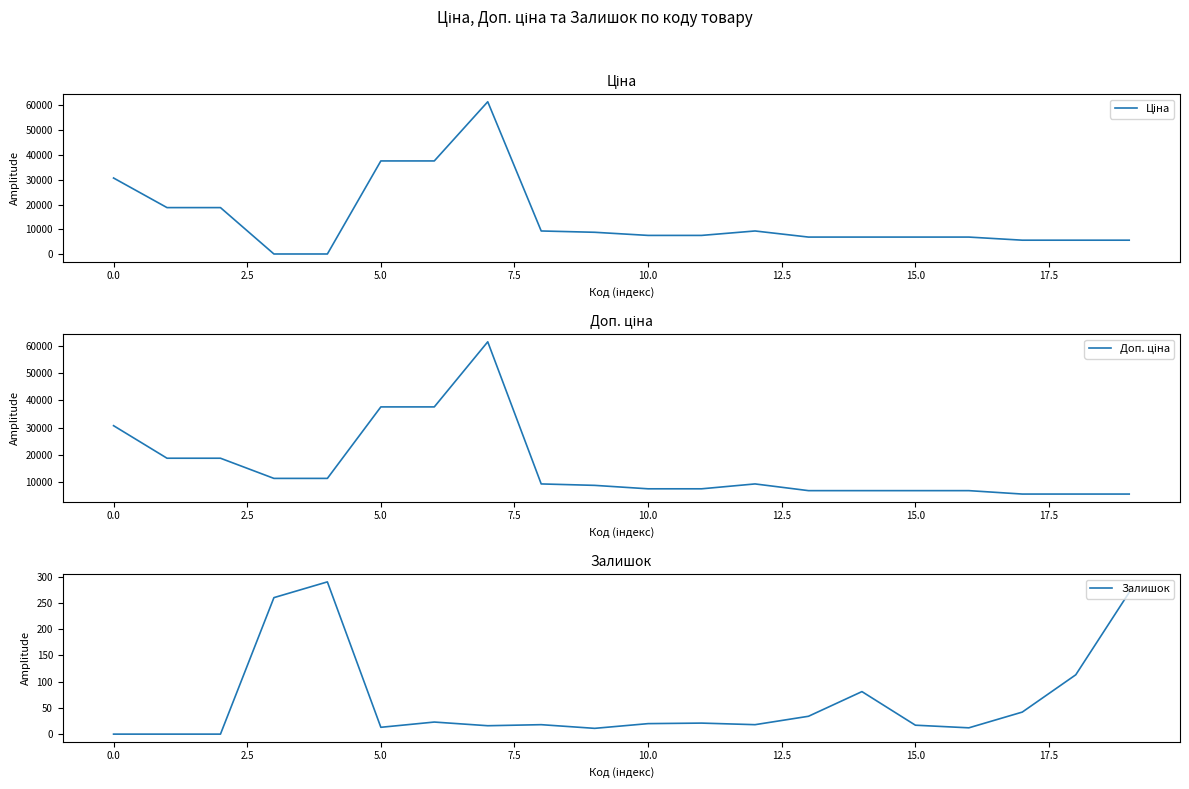

Which has a higher value, 13 or 16?

13